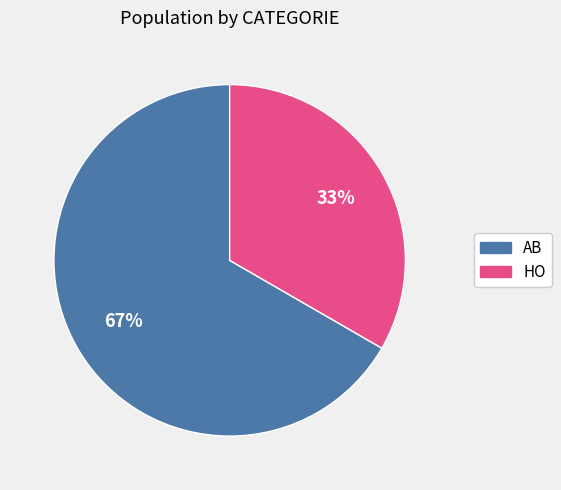

Approximately how many times larger is the value at AB compared to HO?

2.0